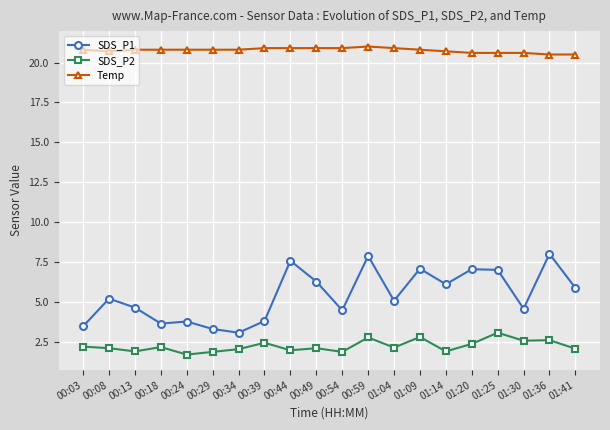

Which series has the largest total across all categories?

Temp